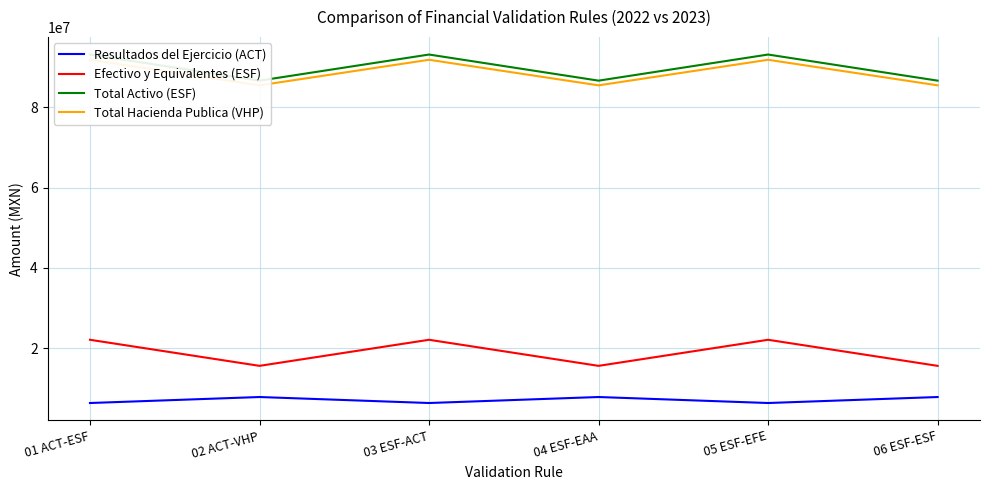

Rank the series by their maximum value, from lowest to highest.

Resultados del Ejercicio (ACT), Efectivo y Equivalentes (ESF), Total Hacienda Publica (VHP), Total Activo (ESF)